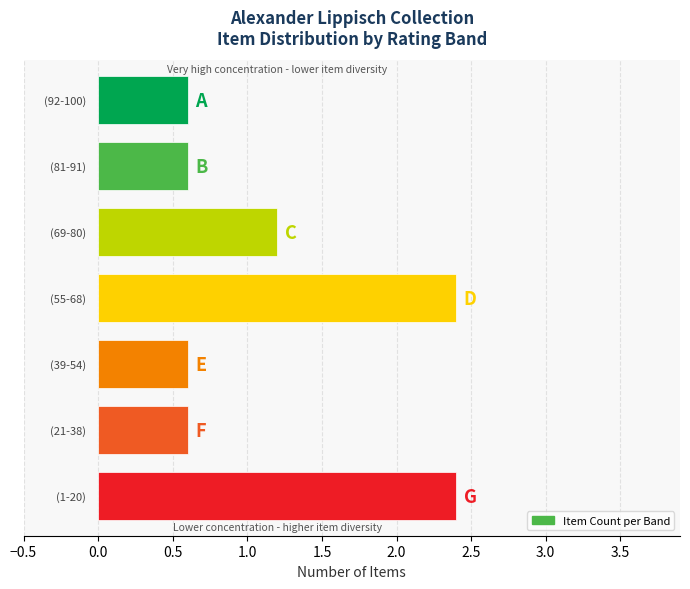

What is the difference between the maximum and minimum values?

1.8